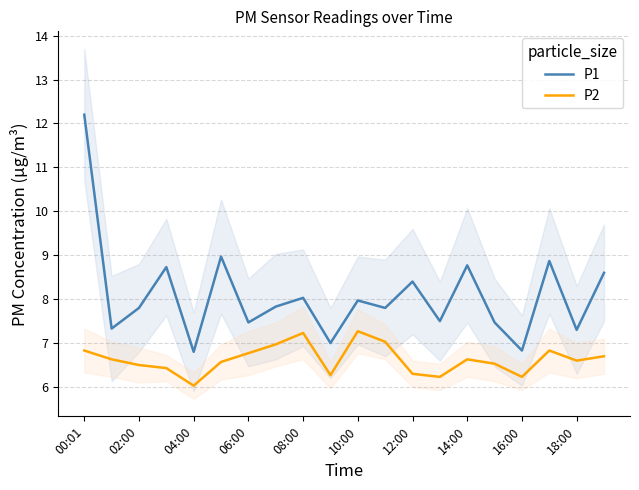

Rank the series by their maximum value, from lowest to highest.

P2, P1